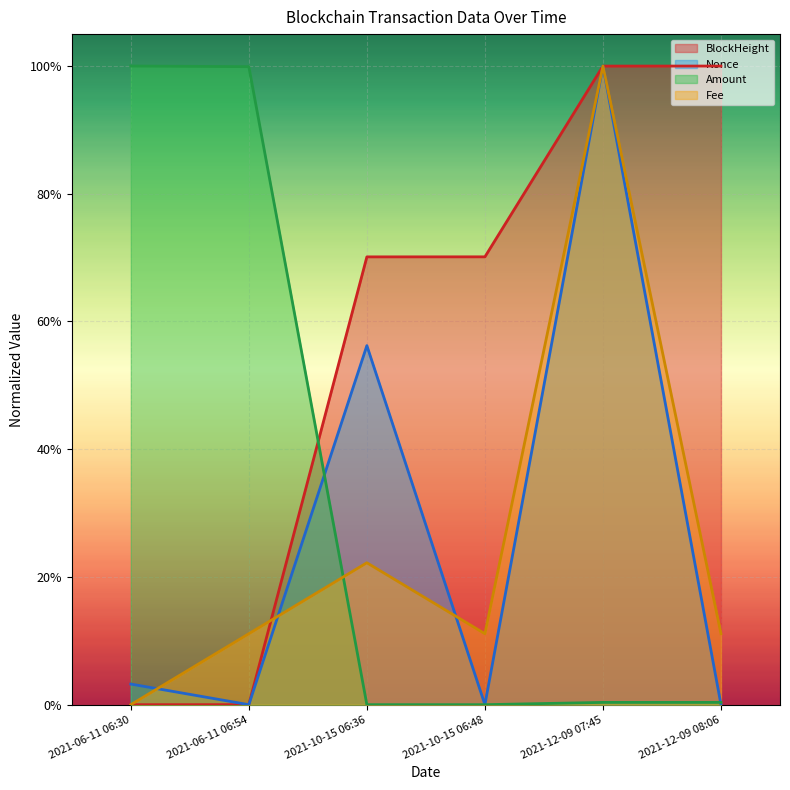

Where do BlockHeight and Fee first cross each other?

2021-06-11 06:54 and 2021-10-15 06:36